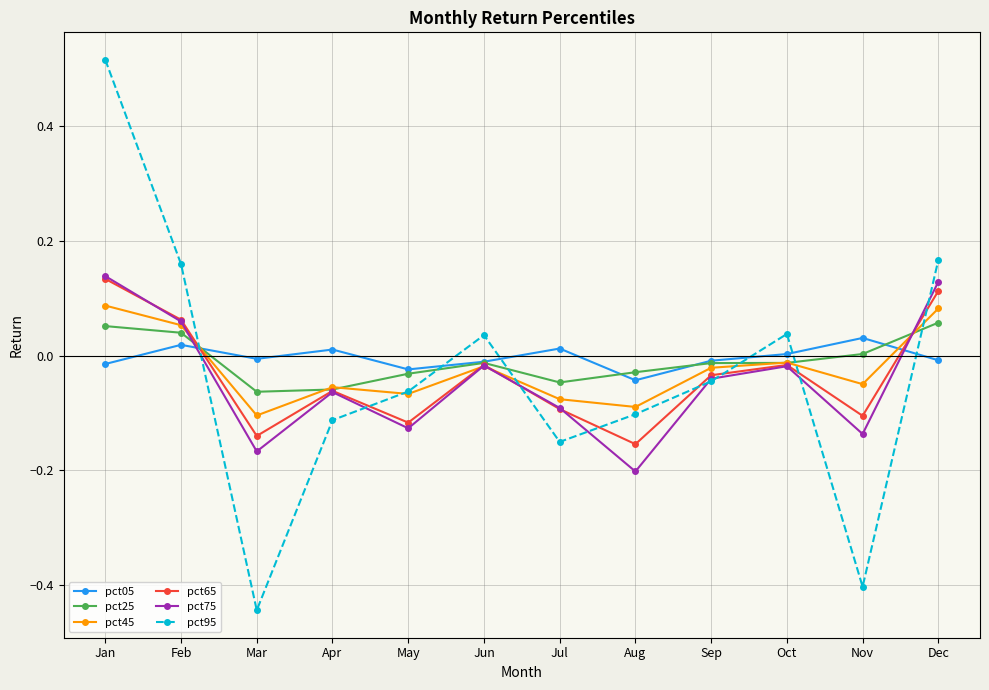

Is the value of pct05 at May greater than the value of pct95 at Jul?

Yes